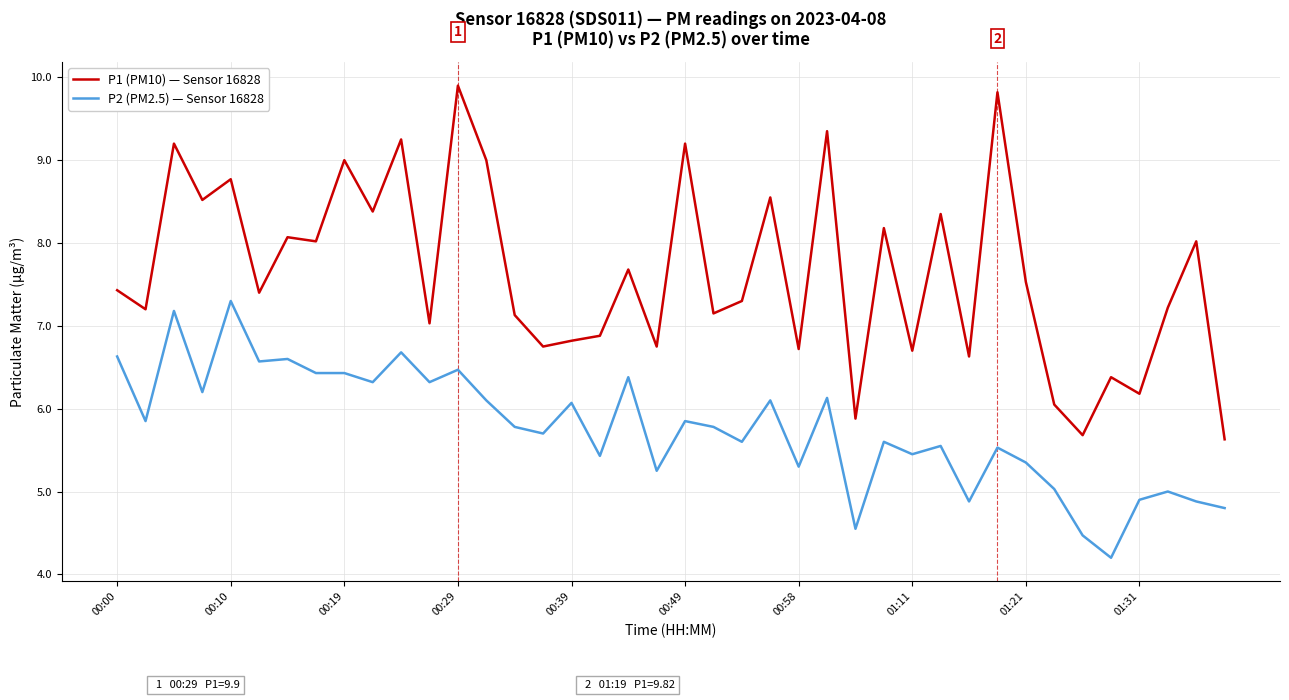

What is the maximum value shown in the chart?

9.9